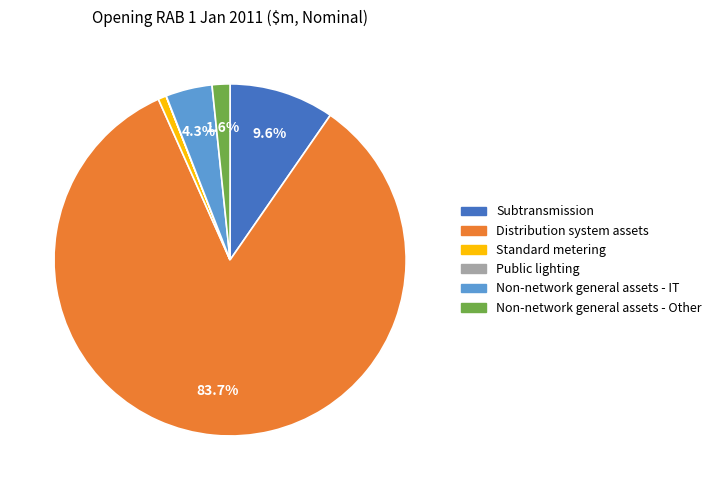

To the nearest percent, what percentage of the pie is Distribution system assets?

84%